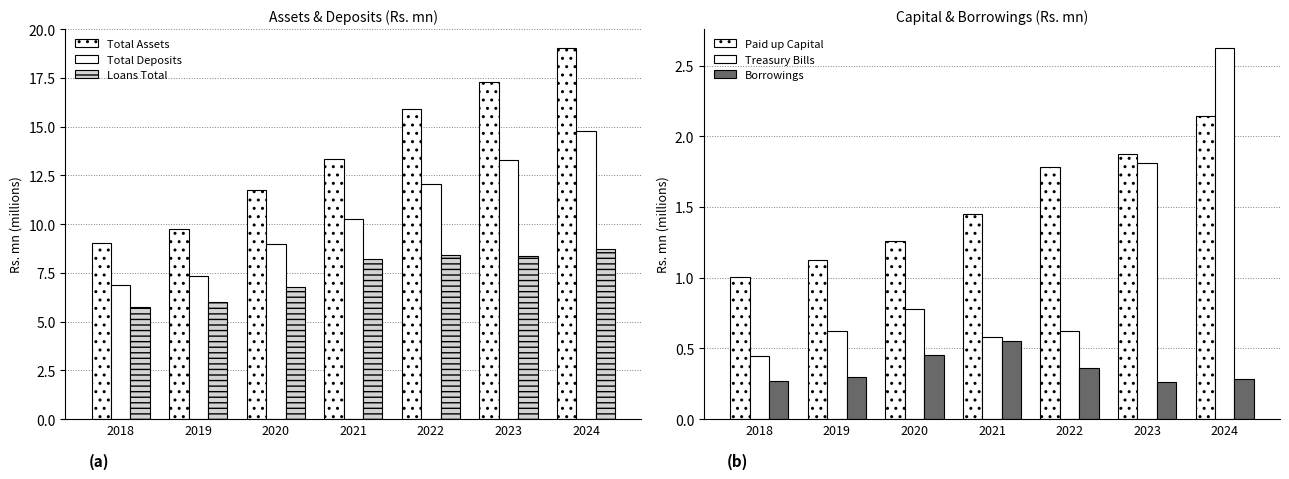

How many data points does each series have?

7